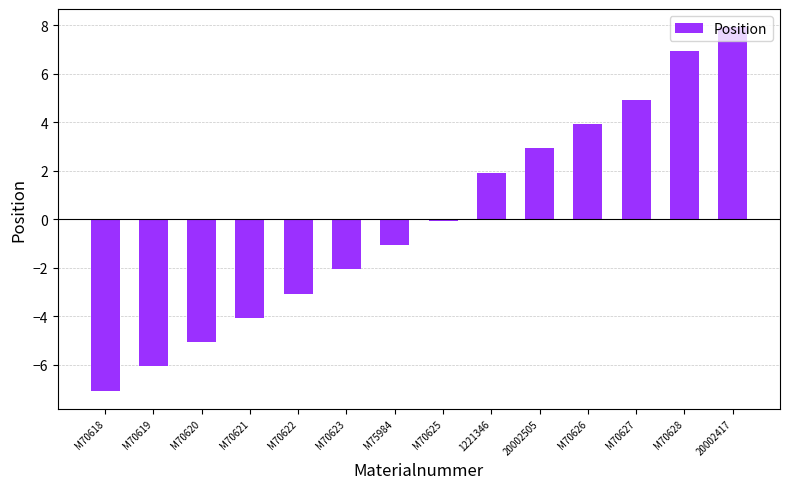

What is the label of the 5th bar from the right?

20002505